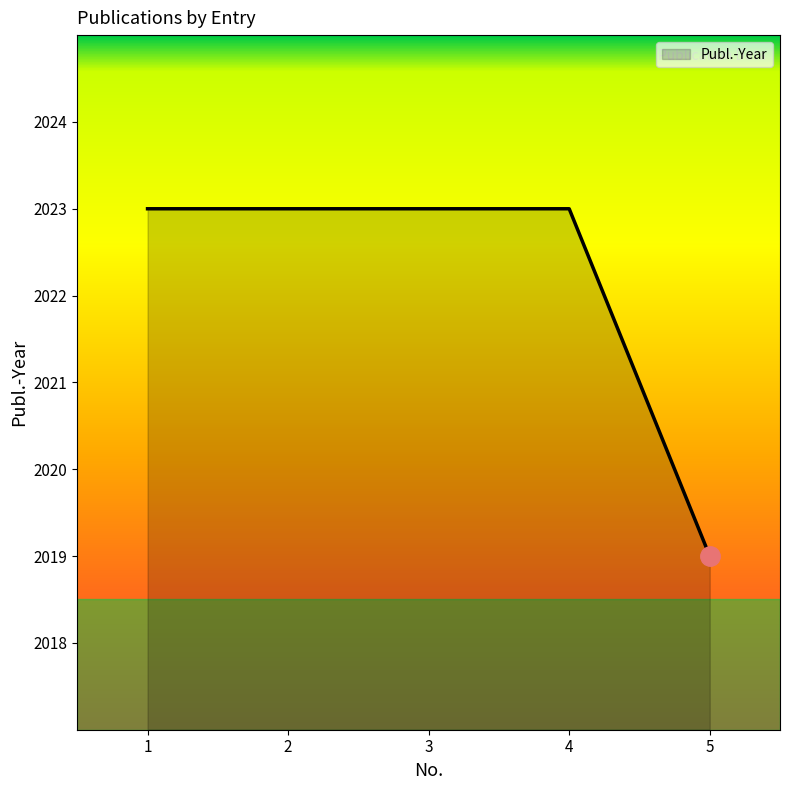

How many lines are shown in the chart?

1